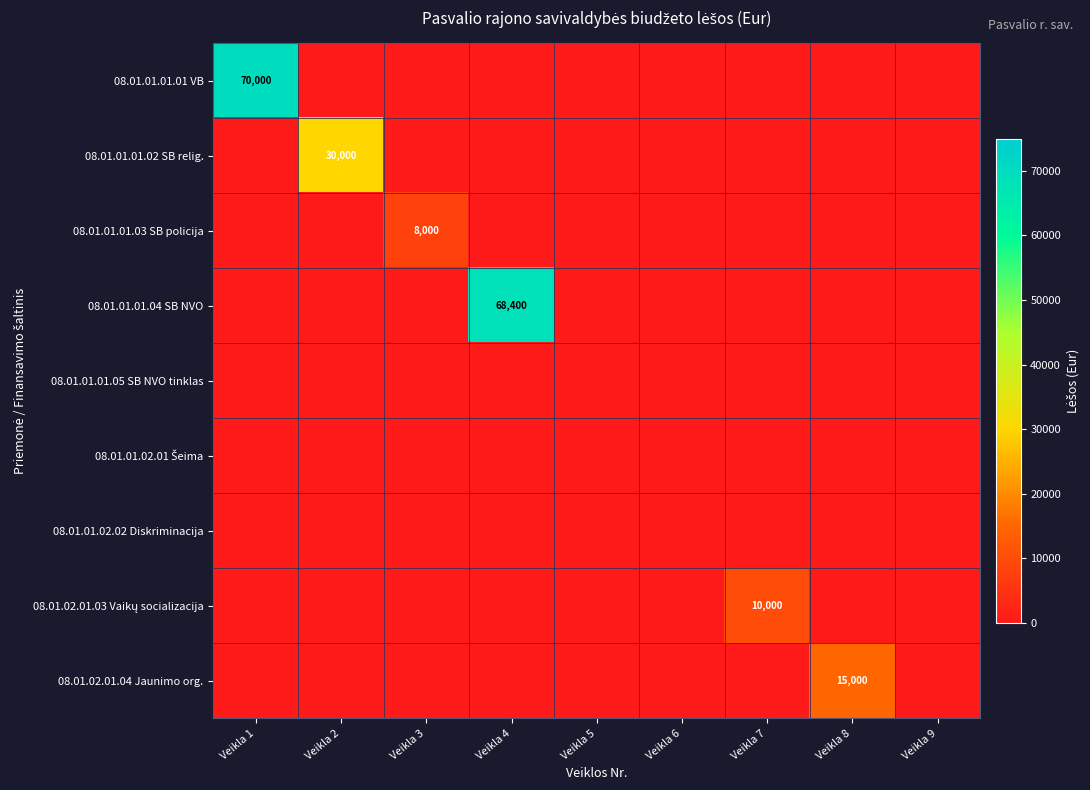

Is it true that 08.01.01.01.03 SB policija equals 8000 at Veikla 3?

True